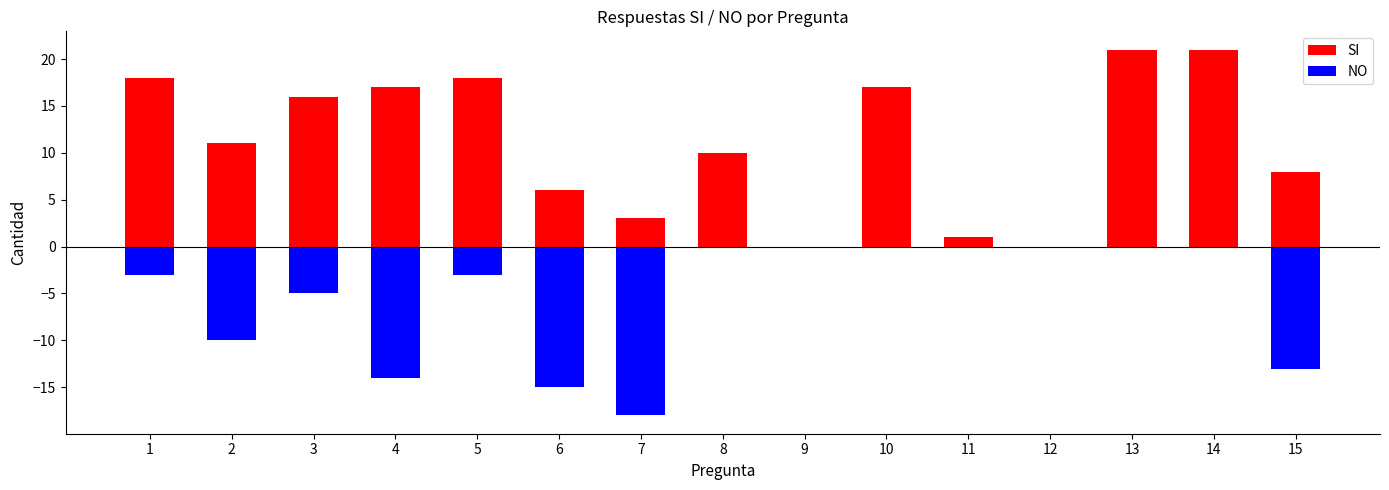

How many positive values does the SI series have?

13